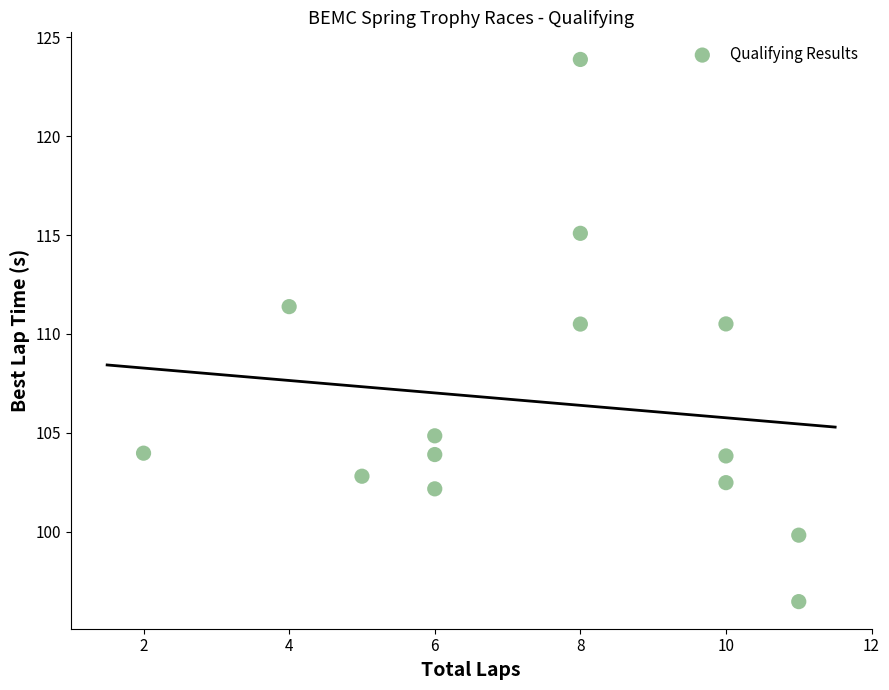

What is the range of X values (max minus min)?

9.0